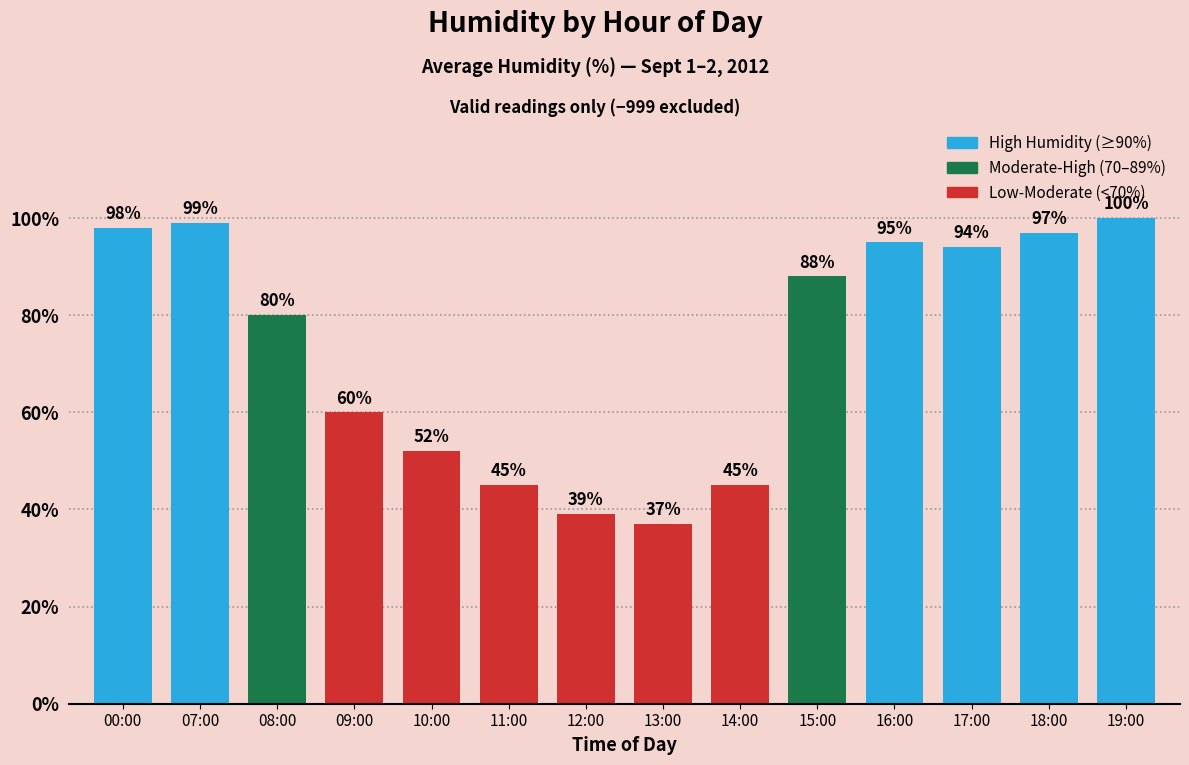

Are the bars horizontal?

No